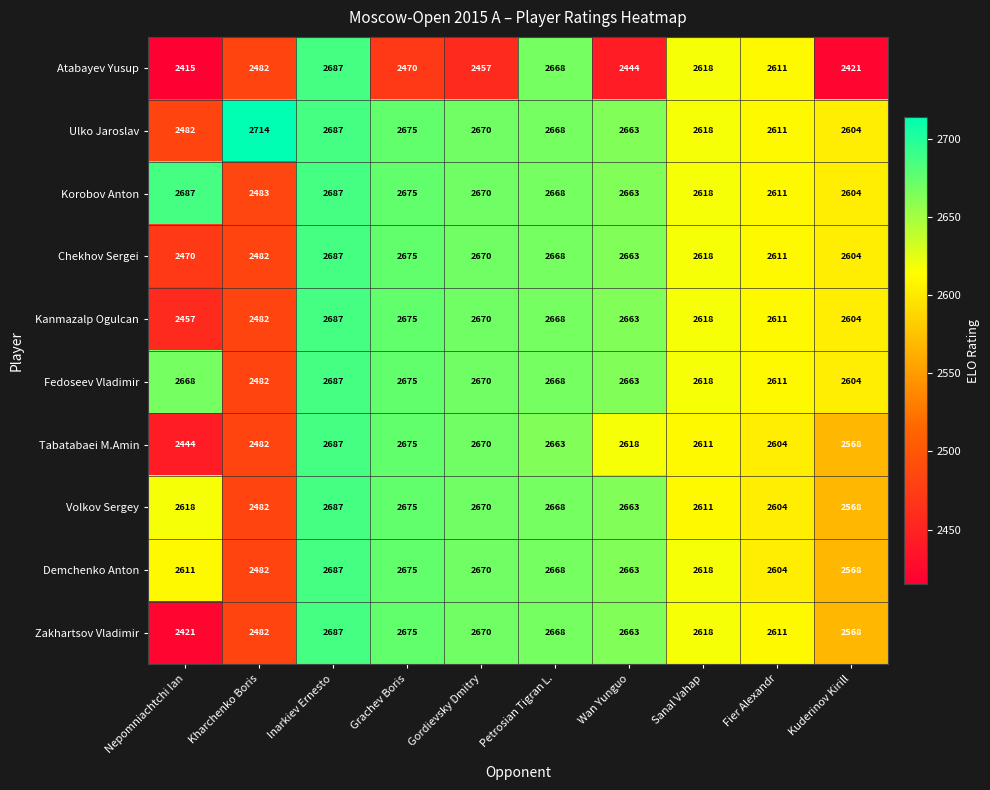

Which series has the largest range (max minus min)?

Atabayev Yusup